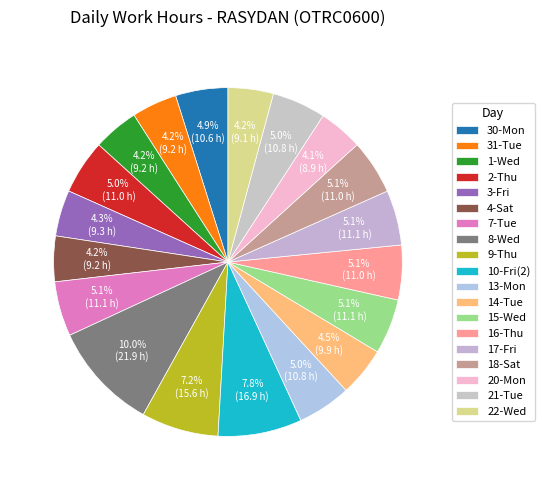

Does any single category account for the majority?

No